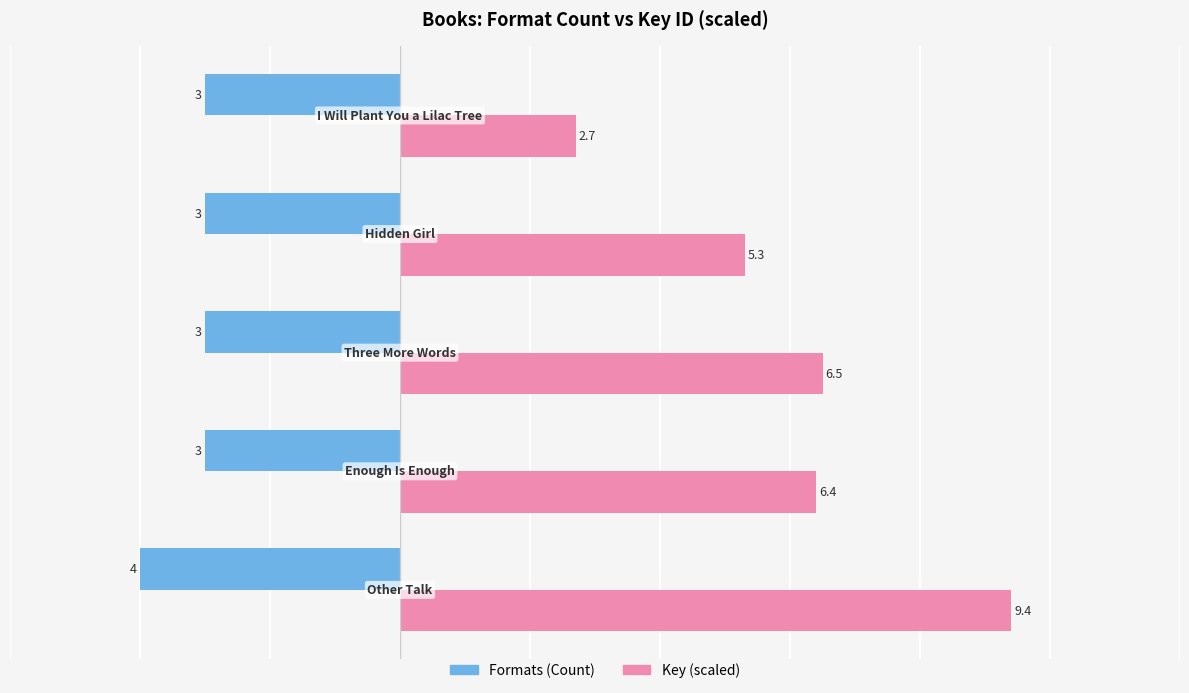

Which series has the largest range (max minus min)?

Key (scaled)